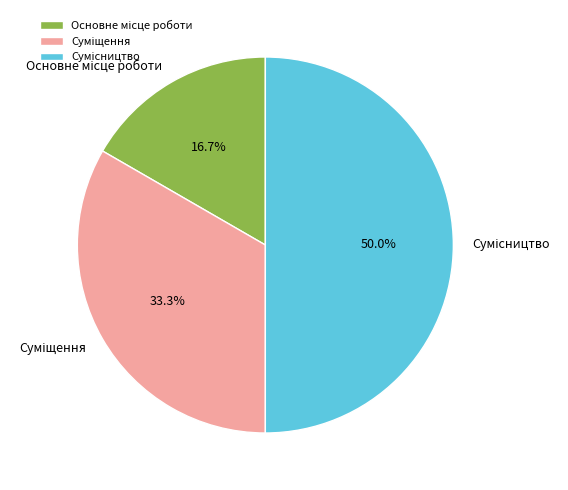

Is there any slice that represents more than half of the pie?

No